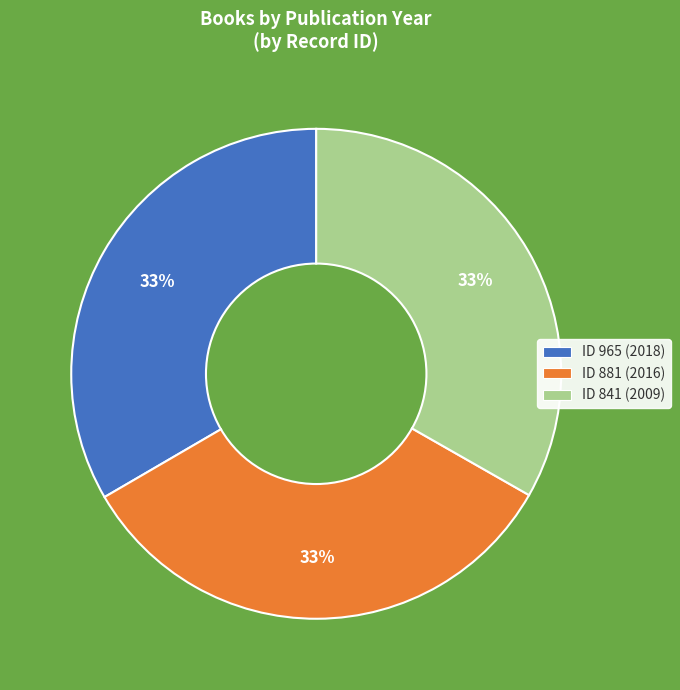

To the nearest percent, what is the average slice percentage?

33%